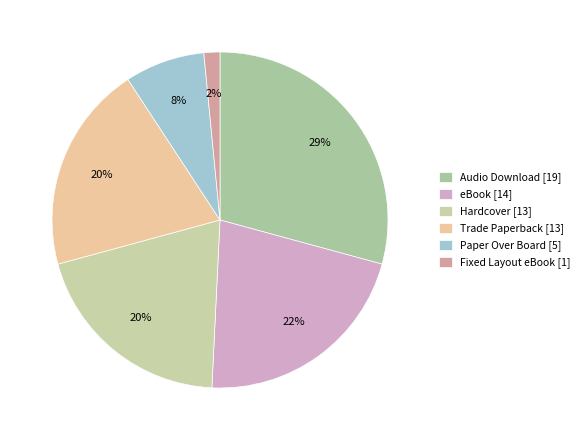

How many segments does this pie chart have?

6